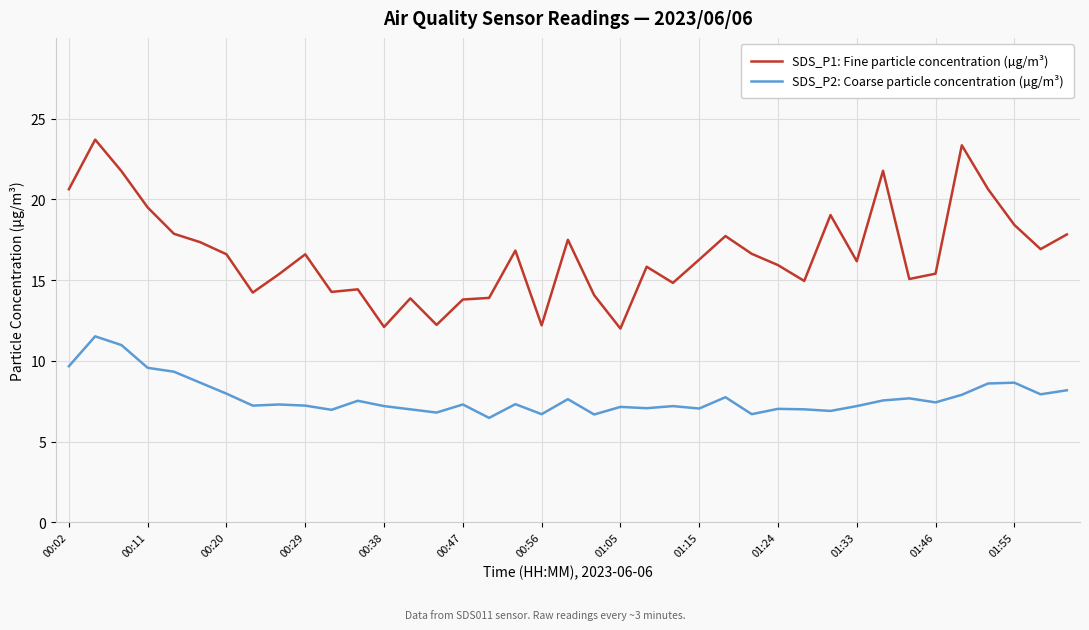

What is the difference between the maximum and minimum values in the SDS_P1: Fine particle concentration (µg/m³) series?

11.7